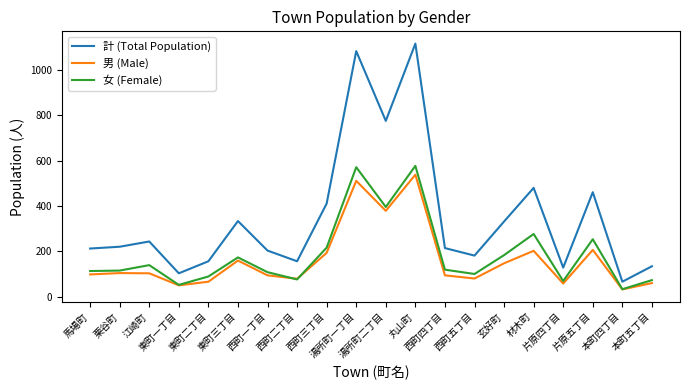

At how many categories does at least one series exceed 680?

3